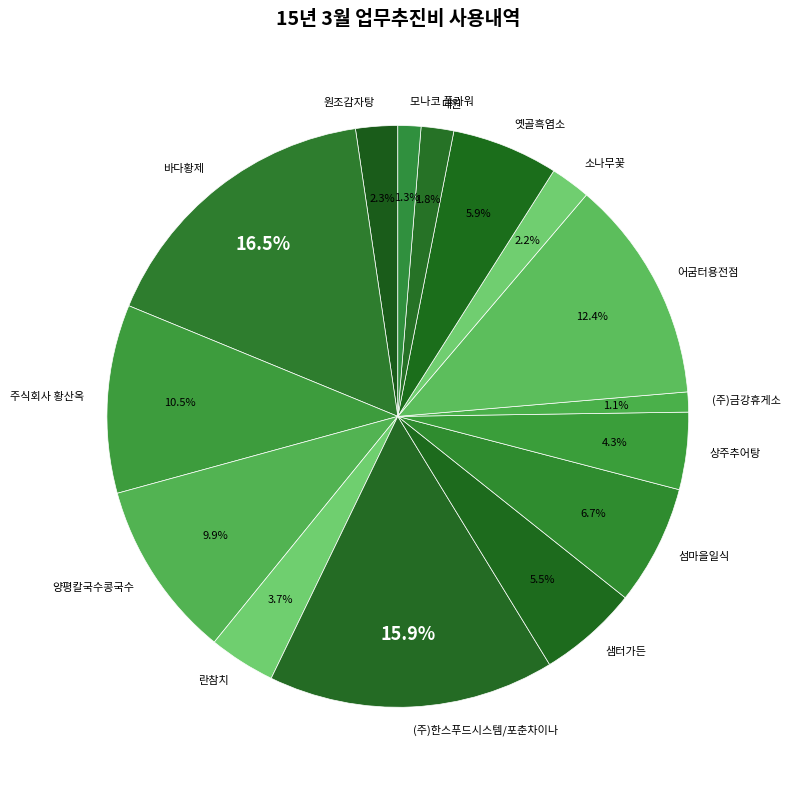

The 모나코 플라워 slice represents 16% of the pie. True or false?

False